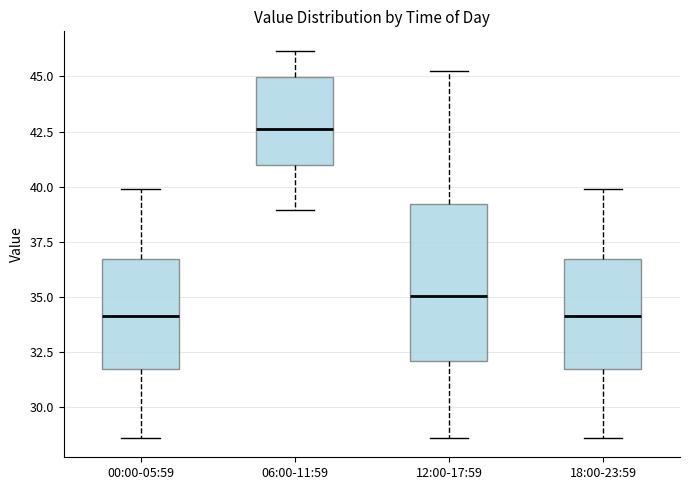

Which box is the tallest, from its lower edge to its upper edge?

12:00-17:59